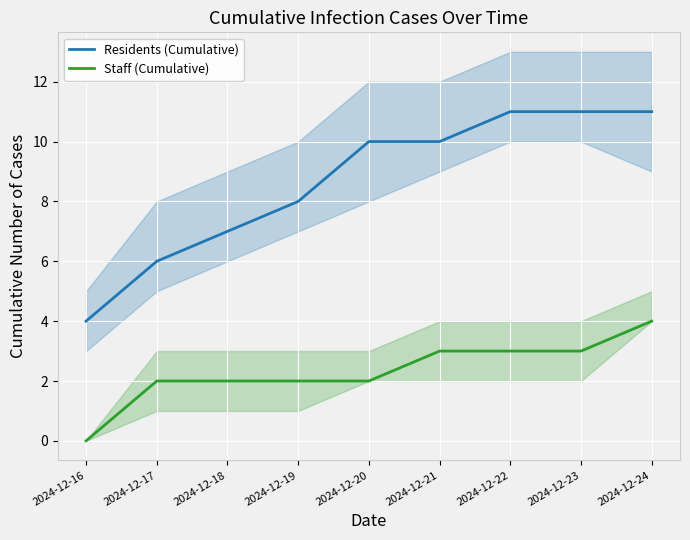

List the series in order of their peak value, lowest first.

Staff (Cumulative), Residents (Cumulative)